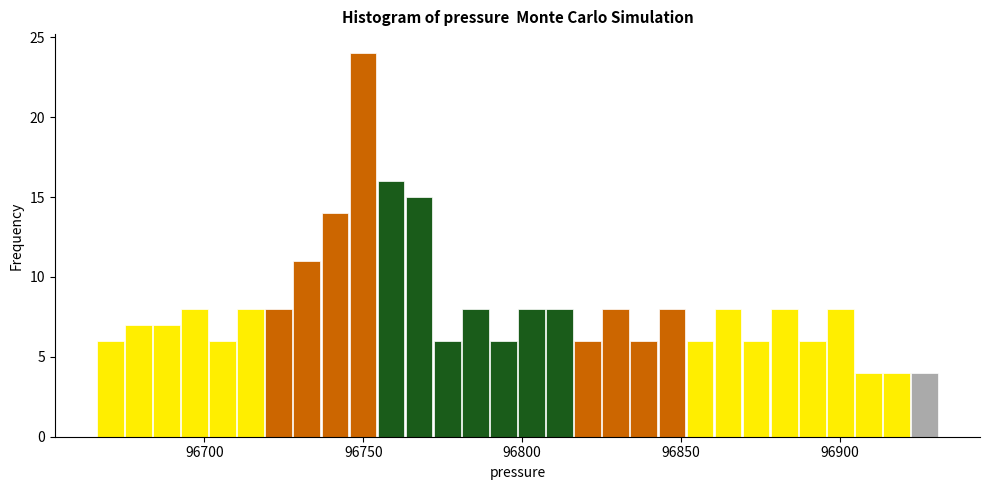

Around what value on the x-axis is the tallest bar? Give the approximate position of its centre, as read against the axis.

96750